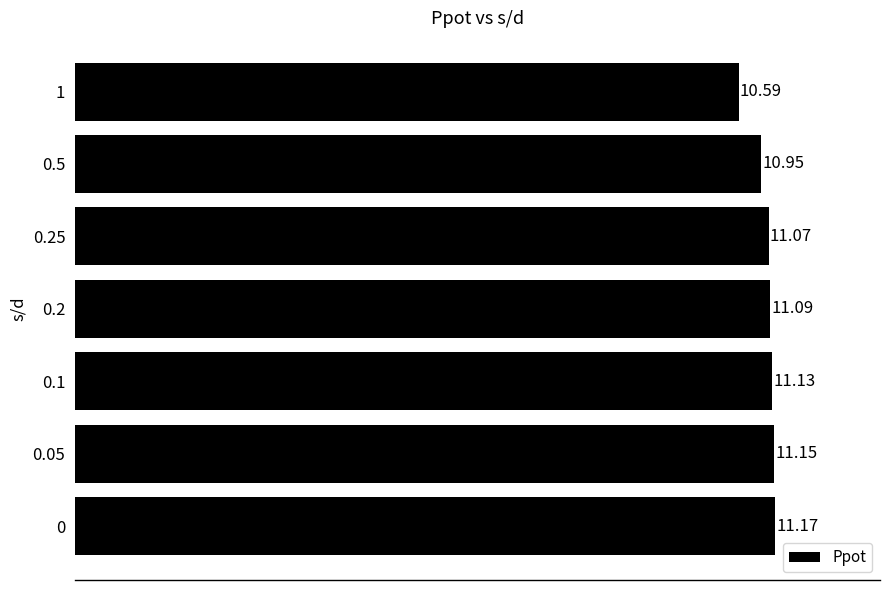

Is it true that the value at 0 is 11.2?

True